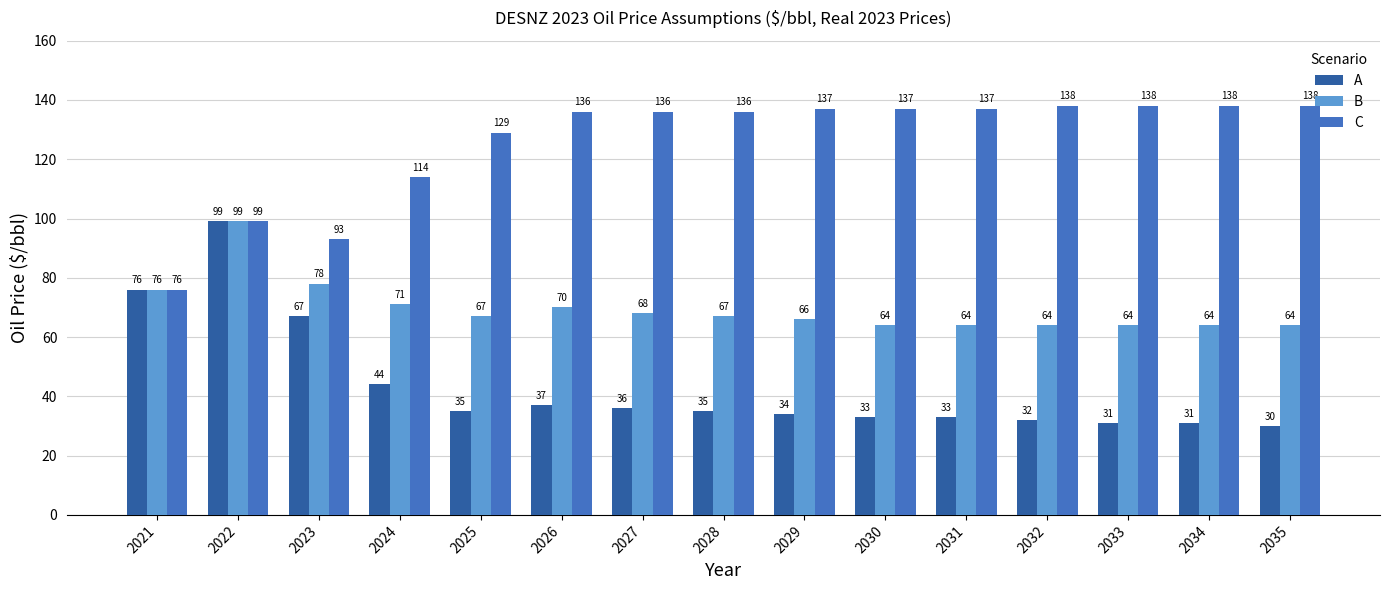

Rank the series by their average value, from lowest to highest.

A, B, C